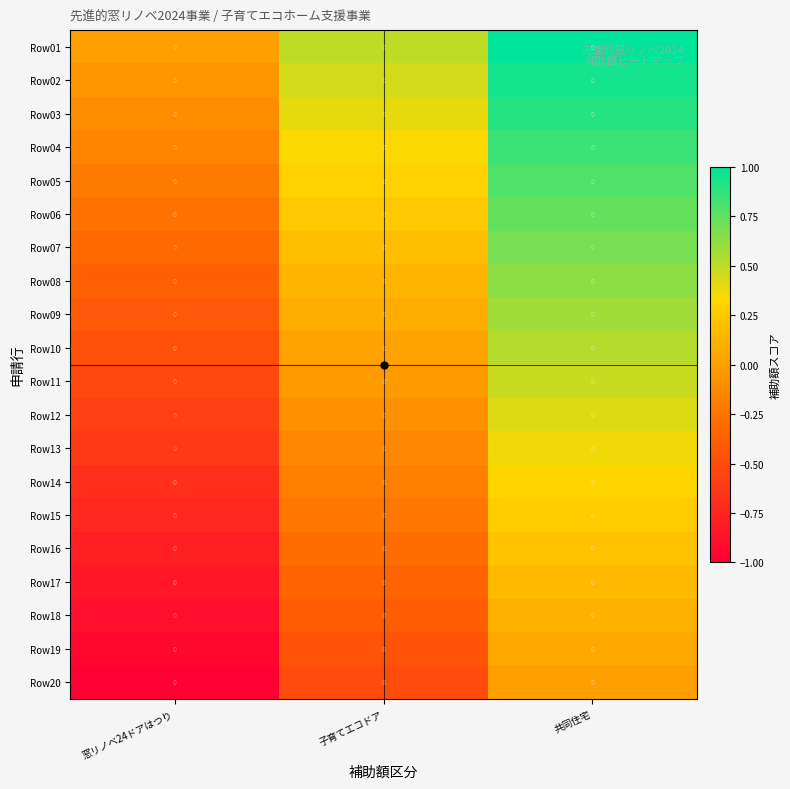

At how many categories does at least one series exceed 0?

2